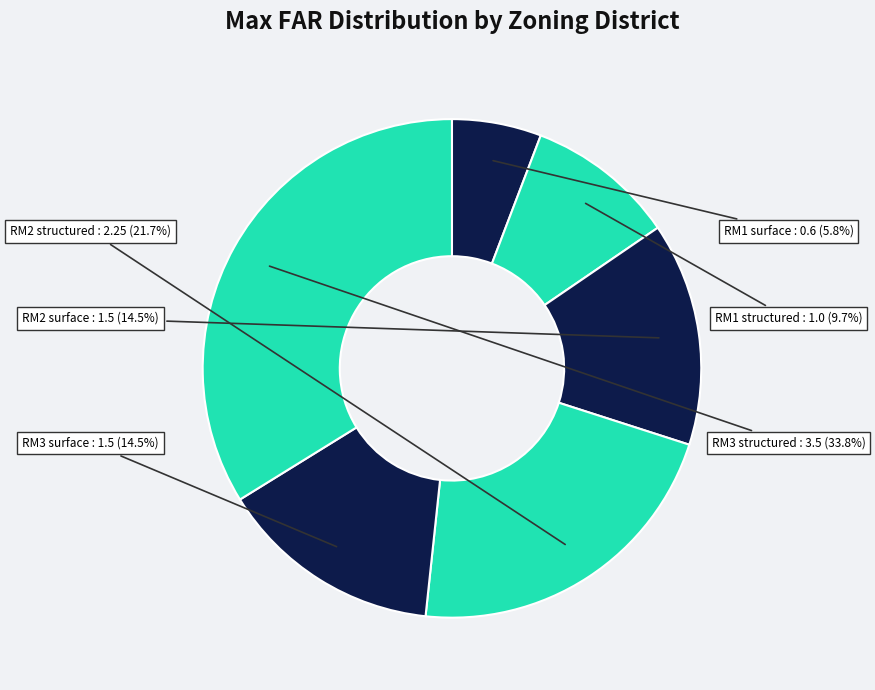

How many segments does this pie chart have?

6